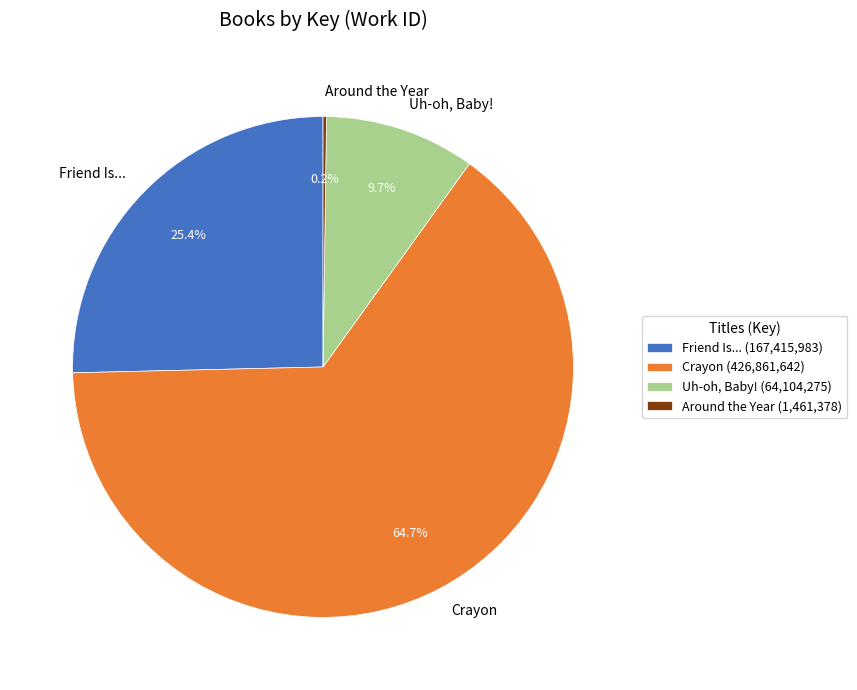

Which has a higher value, Friend Is... or Uh-oh, Baby!?

Friend Is...